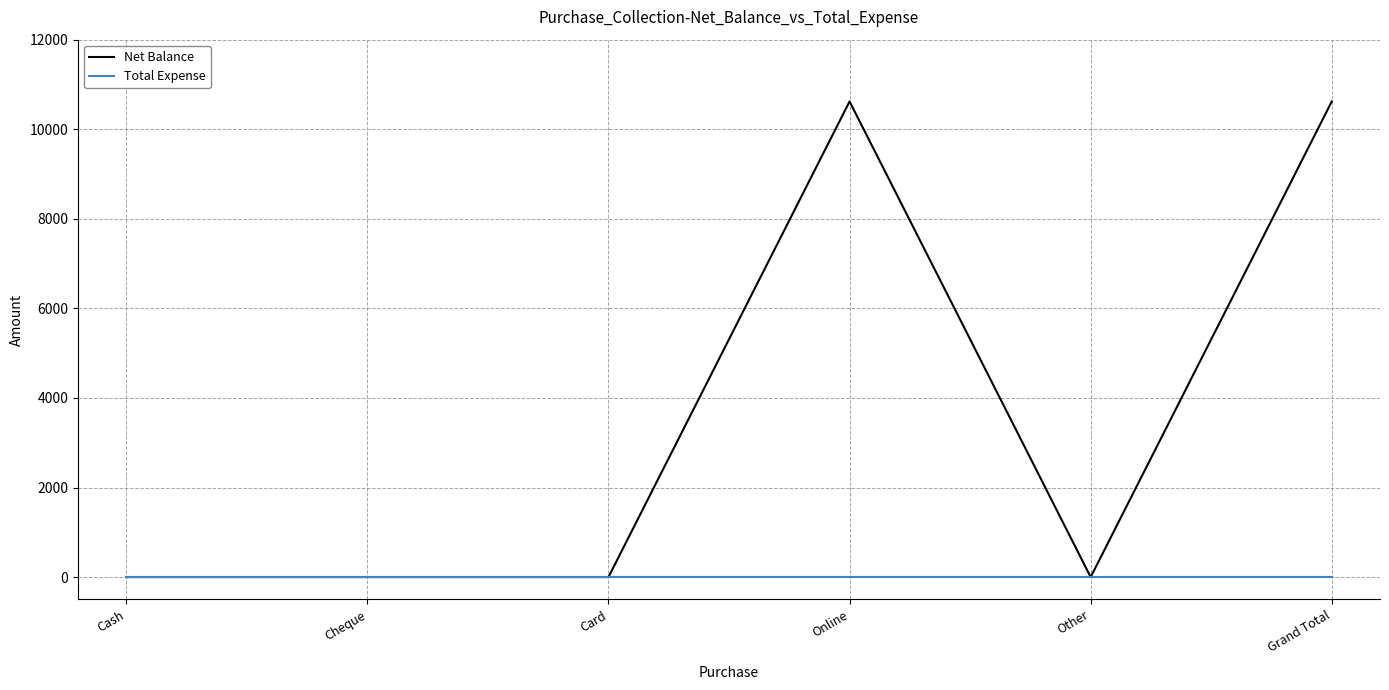

Is the value of Net Balance at Online greater than the value of Total Expense at Other?

Yes